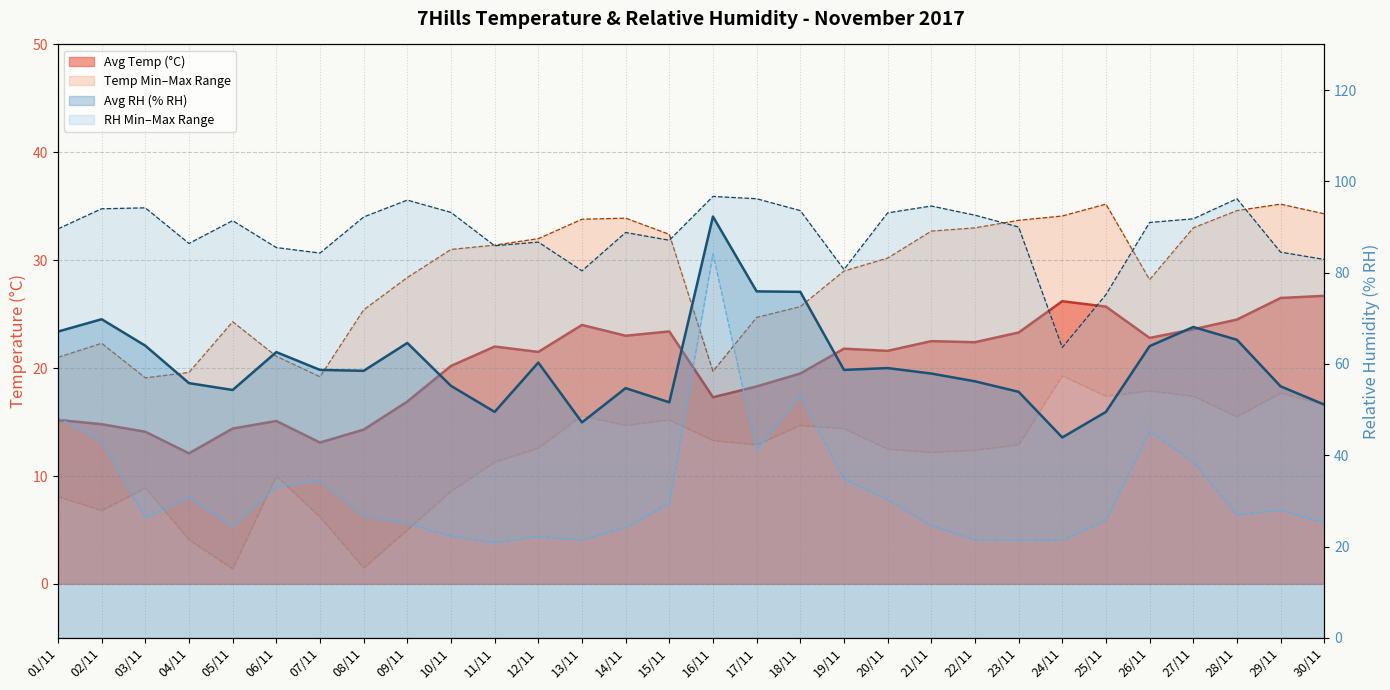

Reading left to right, transcribe all the data shown in this chart.

Avg Temp line: 15.2	14.8	14.1	12.1	14.4	15.1	13.1	14.3	16.9	20.2	22.0	21.5	24.0	23.0	23.4	17.3	18.3	19.5	21.8	21.6	22.5	22.4	23.3	26.2	25.7	22.8	23.6	24.5	26.5	26.7
Min Temp (°C): 8.1	6.8	8.9	4.1	1.4	10.0	6.2	1.5	5.0	8.6	11.3	12.6	15.6	14.7	15.2	13.3	12.9	14.7	14.4	12.5	12.2	12.4	12.9	19.3	17.4	17.9	17.4	15.5	17.7	16.6
Max Temp (°C): 21.0	22.3	19.1	19.6	24.3	21.1	19.2	25.4	28.4	31.0	31.4	32.0	33.8	33.9	32.4	19.7	24.7	25.7	29.0	30.2	32.7	33.0	33.7	34.1	35.2	28.2	33.0	34.6	35.2	34.3
Avg RH line: 67.1	69.8	64.0	55.8	54.3	62.6	58.7	58.5	64.6	55.2	49.5	60.3	47.2	54.7	51.6	92.3	75.9	75.8	58.7	59.1	57.9	56.2	53.9	43.9	49.5	63.9	68.1	65.3	55.1	51.1
Min RH (% RH): 48.2	43.1	26.3	30.8	24.4	33.1	34.5	26.7	25.1	22.3	20.9	22.2	21.4	24.2	29.4	84.1	41.1	53.1	34.8	30.3	24.6	21.5	21.4	21.4	25.8	45.3	38.6	26.9	28.0	25.2
Max RH (% RH): 89.6	94.0	94.2	86.4	91.4	85.5	84.3	92.2	95.9	93.2	85.9	86.7	80.4	88.8	87.1	96.7	96.2	93.6	80.7	93.1	94.6	92.6	90.0	63.6	75.2	91.0	91.8	96.2	84.5	82.9